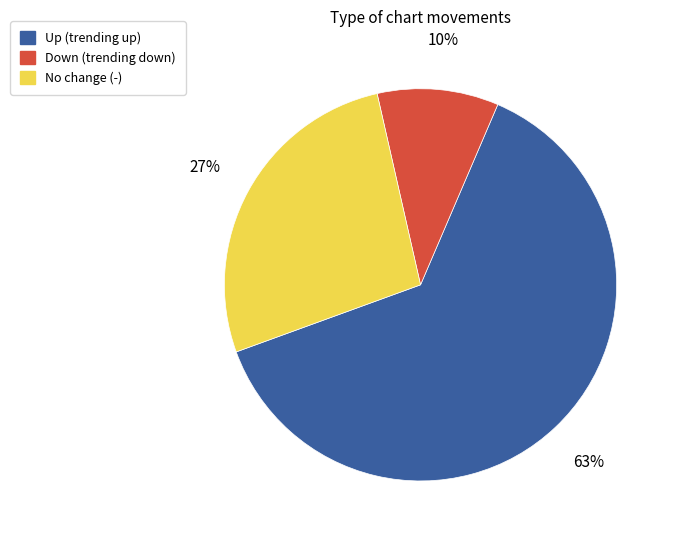

Does any single category account for the majority?

Yes